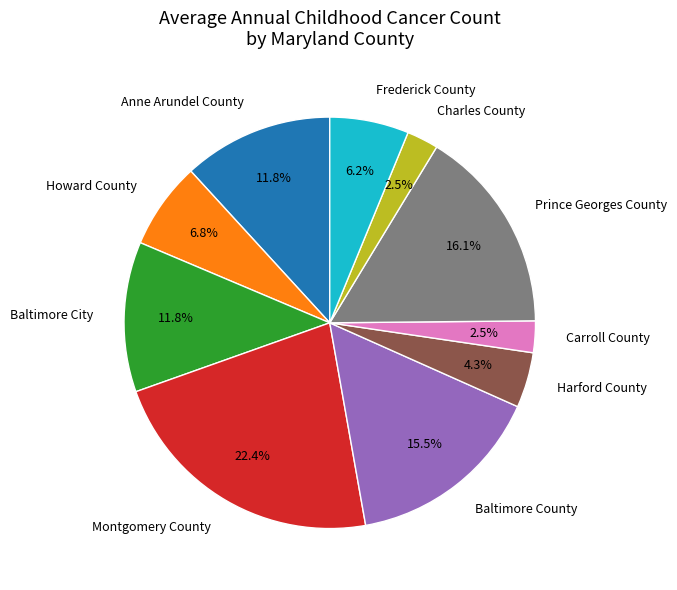

To the nearest percent, what is the average slice percentage?

10%